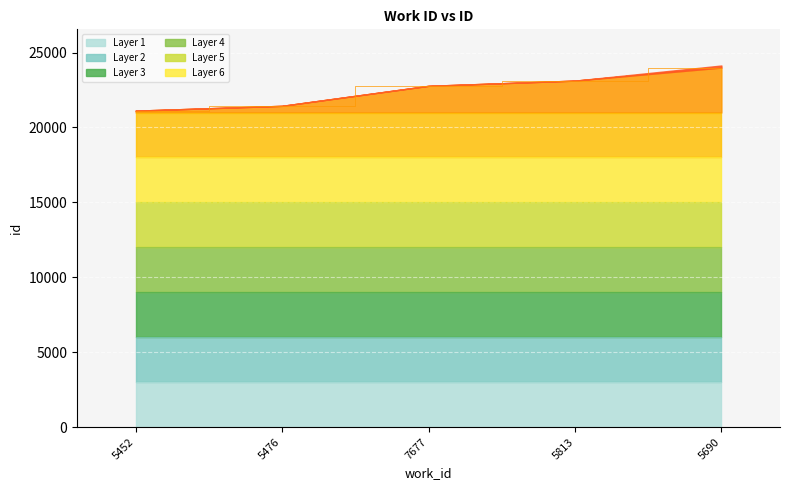

How many data points does each series have?

5